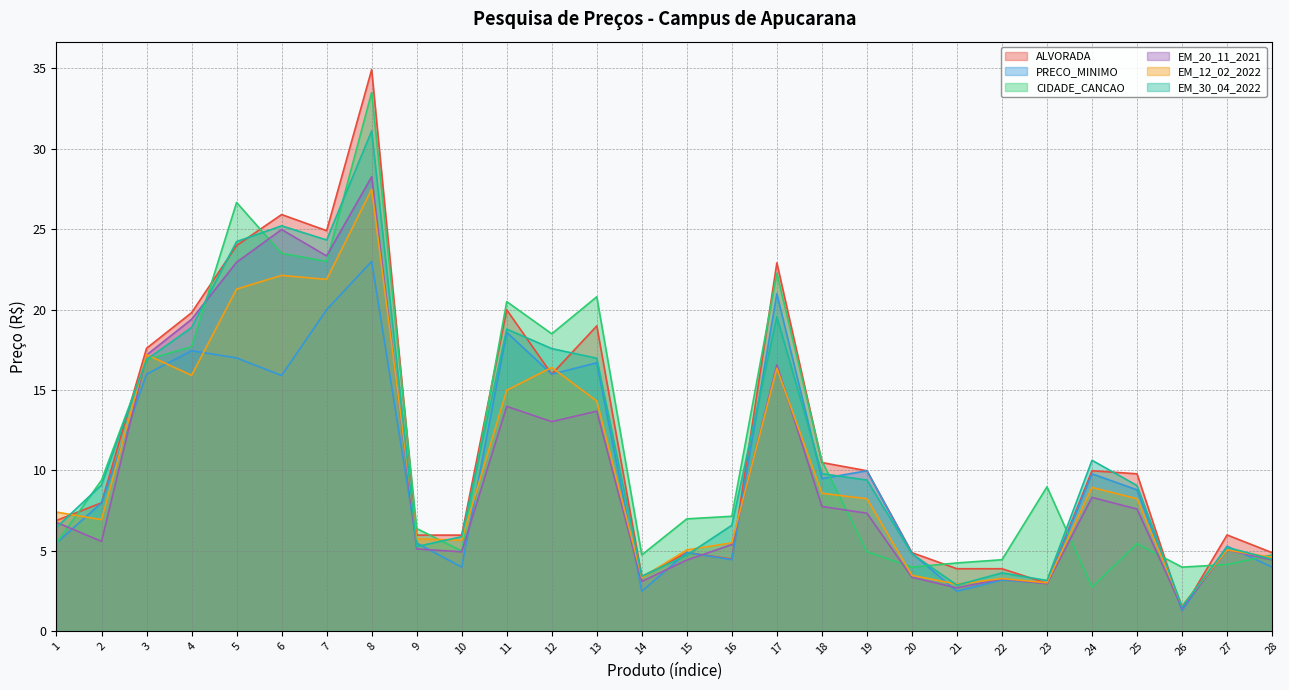

Reading left to right, list all the values displayed in this chart.

ALVORADA: 6.9	8.0	17.6	19.8	24.0	25.9	24.9	34.9	6.0	6.0	20.0	16.0	19.0	3.4	4.9	4.5	22.9	10.5	10.0	4.9	3.9	3.9	3.0	10.0	9.8	1.3	6.0	4.9
PRECO_MINIMO: 5.5	8.0	16.0	17.4	17.0	15.9	20.0	23.0	5.5	4.0	18.6	16.0	16.7	2.5	4.9	4.5	21.0	9.5	10.0	4.8	2.5	3.2	3.0	9.8	8.8	1.3	5.3	4.0
CIDADE_CANCAO: 5.5	9.4	16.9	17.7	26.6	23.5	23.0	33.5	6.4	5.0	20.5	18.5	20.8	4.8	7.0	7.2	22.2	10.6	5.0	4.0	4.2	4.5	9.0	2.8	5.5	4.0	4.2	4.8
EM_20_11_2021: 6.8	5.6	17.2	19.4	22.9	25.0	23.3	28.2	5.1	4.9	14.0	13.0	13.7	3.1	4.4	5.4	16.6	7.8	7.3	3.4	2.7	3.3	3.0	8.3	7.6	1.4	5.1	4.4
EM_12_02_2022: 7.4	6.9	17.2	15.9	21.3	22.1	21.9	27.5	5.8	5.7	15.0	16.4	14.3	3.3	5.1	5.5	16.4	8.6	8.2	3.5	2.9	3.3	3.0	8.9	8.2	1.6	5.1	4.6
EM_30_04_2022: 6.5	9.1	16.9	18.9	24.2	25.2	24.3	31.1	5.3	5.9	18.8	17.6	17.0	3.4	4.7	6.6	19.6	9.8	9.4	4.8	2.9	3.6	3.2	10.6	9.1	1.5	5.2	4.5